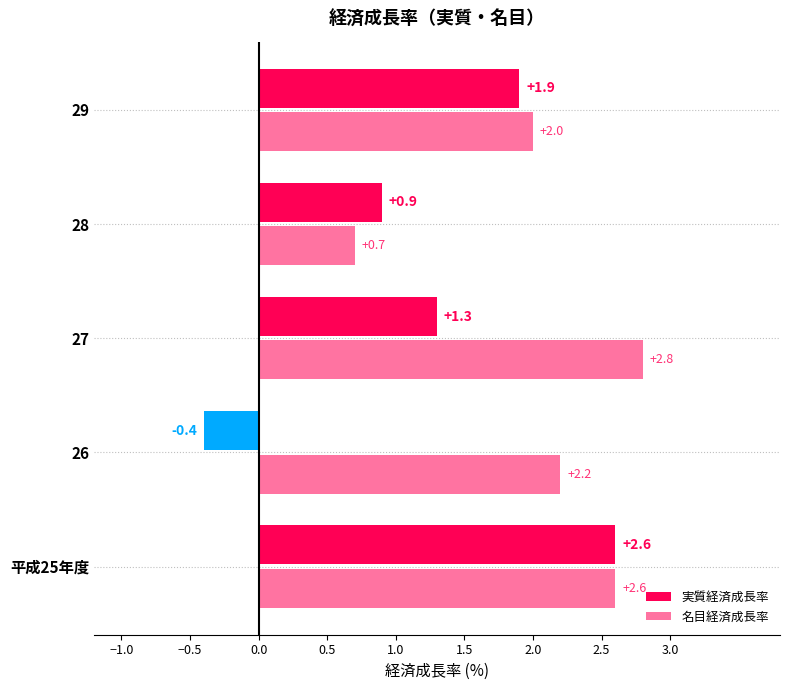

How many data points in 実質経済成長率 are less than 1?

2